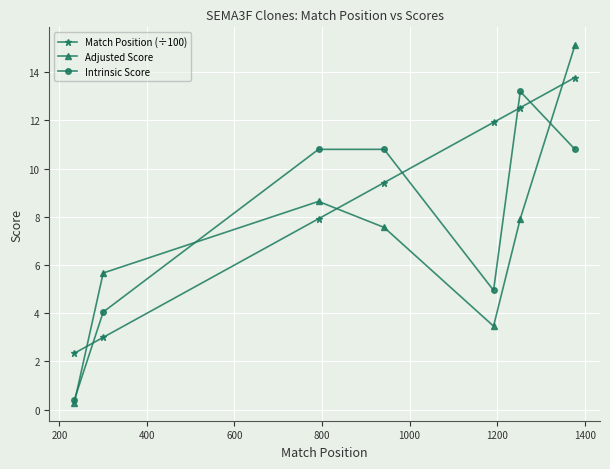

How many data points does each series have?

7